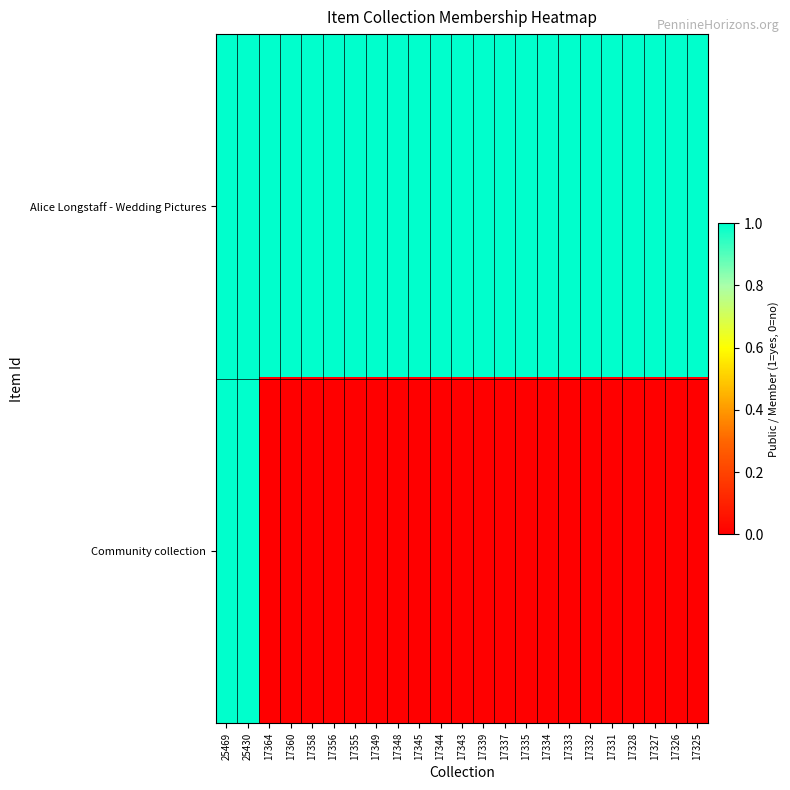

Which series has the widest spread of values?

Community collection